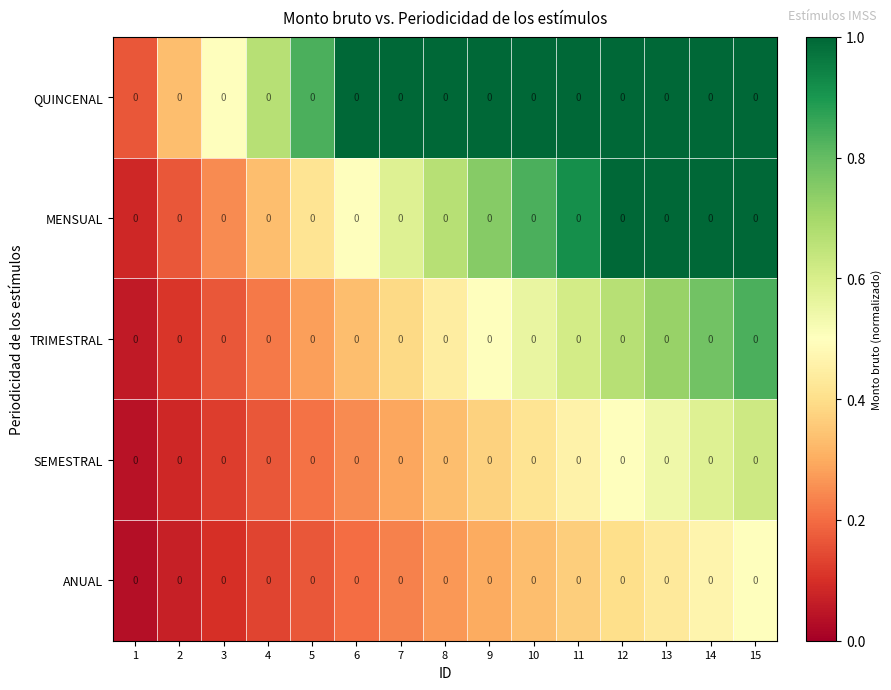

Reading left to right, what are all the values shown in this chart?

QUINCENAL: 1=0.0	2=0.0	3=0.0	4=0.0	5=0.0	6=0.0	7=0.0	8=0.0	9=0.0	10=0.0	11=0.0	12=0.0	13=0.0	14=0.0	15=0.0
MENSUAL: 1=0.0	2=0.0	3=0.0	4=0.0	5=0.0	6=0.0	7=0.0	8=0.0	9=0.0	10=0.0	11=0.0	12=0.0	13=0.0	14=0.0	15=0.0
TRIMESTRAL: 1=0.0	2=0.0	3=0.0	4=0.0	5=0.0	6=0.0	7=0.0	8=0.0	9=0.0	10=0.0	11=0.0	12=0.0	13=0.0	14=0.0	15=0.0
SEMESTRAL: 1=0.0	2=0.0	3=0.0	4=0.0	5=0.0	6=0.0	7=0.0	8=0.0	9=0.0	10=0.0	11=0.0	12=0.0	13=0.0	14=0.0	15=0.0
ANUAL: 1=0.0	2=0.0	3=0.0	4=0.0	5=0.0	6=0.0	7=0.0	8=0.0	9=0.0	10=0.0	11=0.0	12=0.0	13=0.0	14=0.0	15=0.0